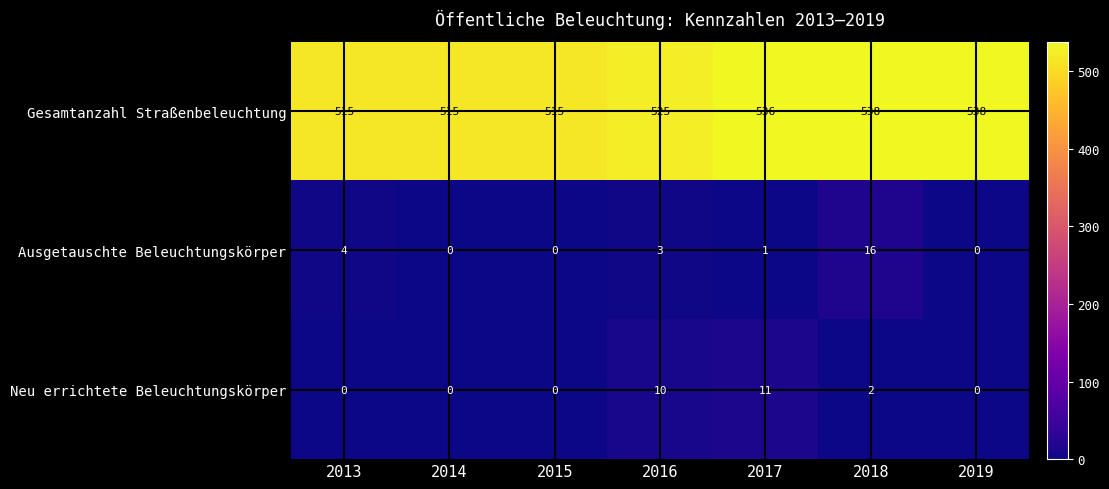

Reading left to right, transcribe all the data shown in this chart.

Gesamtanzahl Straßenbeleuchtung: 2013=515	2014=515	2015=515	2016=525	2017=536	2018=538	2019=538
Ausgetauschte Beleuchtungskörper: 2013=4	2014=0	2015=0	2016=3	2017=1	2018=16	2019=0
Neu errichtete Beleuchtungskörper: 2013=0	2014=0	2015=0	2016=10	2017=11	2018=2	2019=0